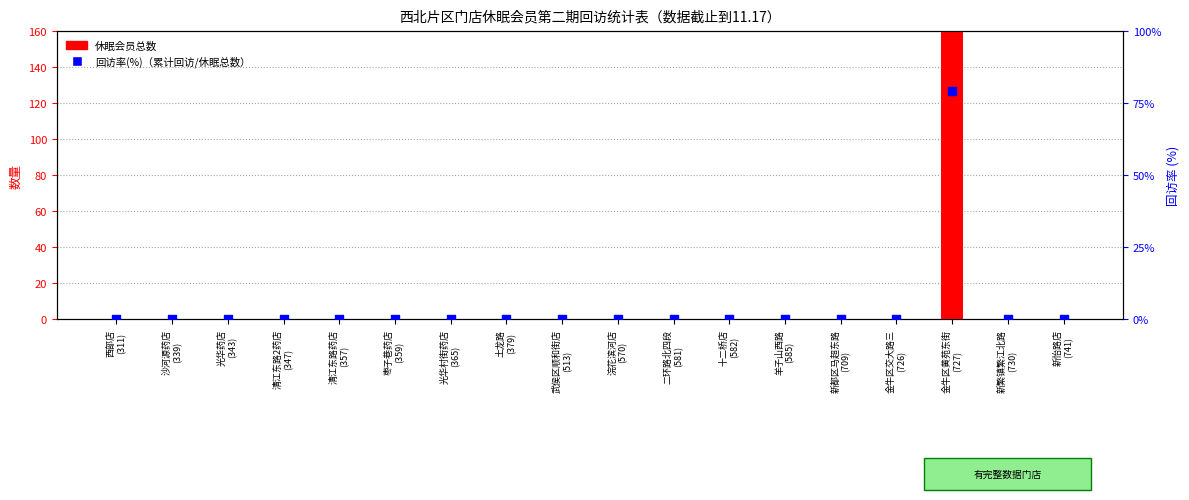

What are all the series names shown in the legend?

休眠会员总数, 回访率(%)（累计回访/休眠总数）